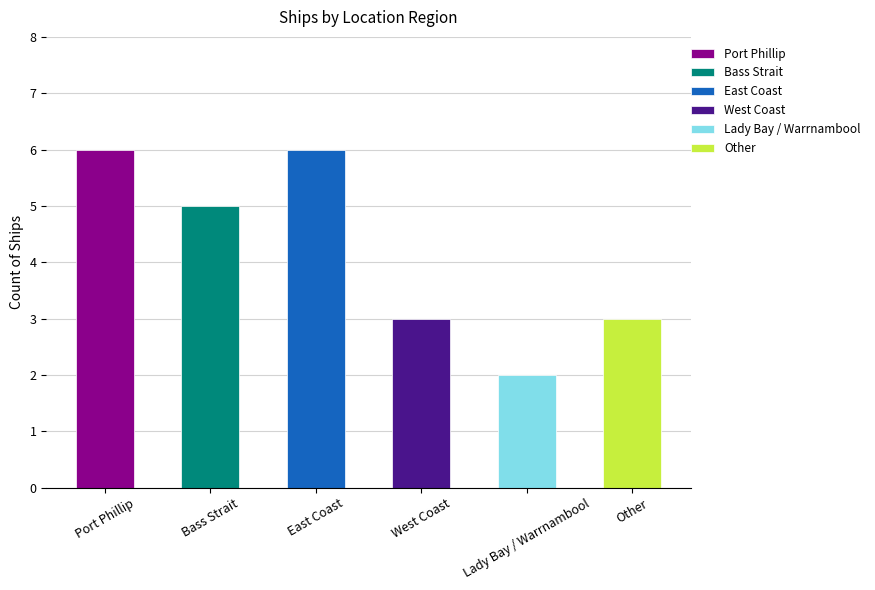

What is the difference between the second highest and second lowest values?

3